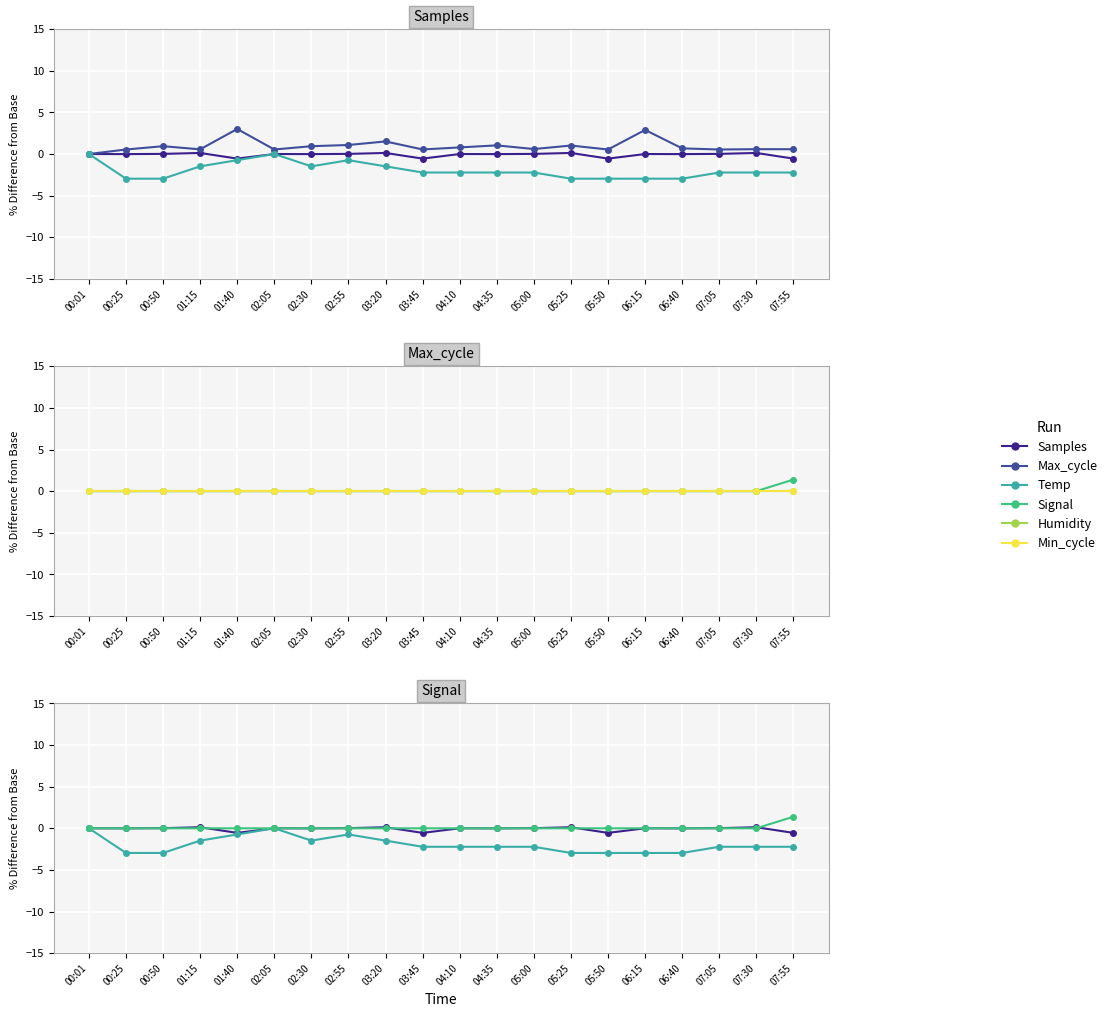

At which label does Temp first exceed -2?

00:01